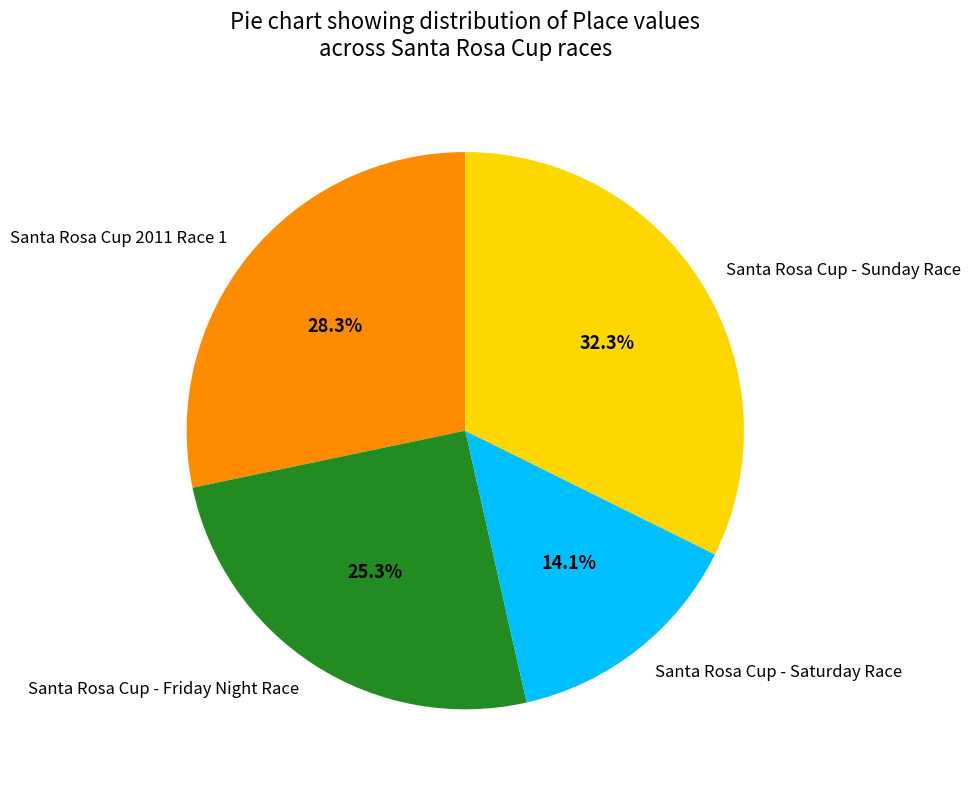

Rank the categories by value from highest to lowest.

Santa Rosa Cup - Sunday Race, Santa Rosa Cup 2011 Race 1, Santa Rosa Cup - Friday Night Race, Santa Rosa Cup - Saturday Race